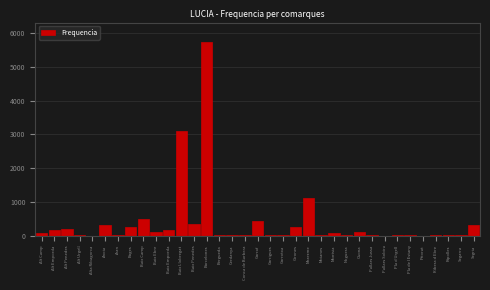

The value at Alt Penedes is 212. True or false?

True